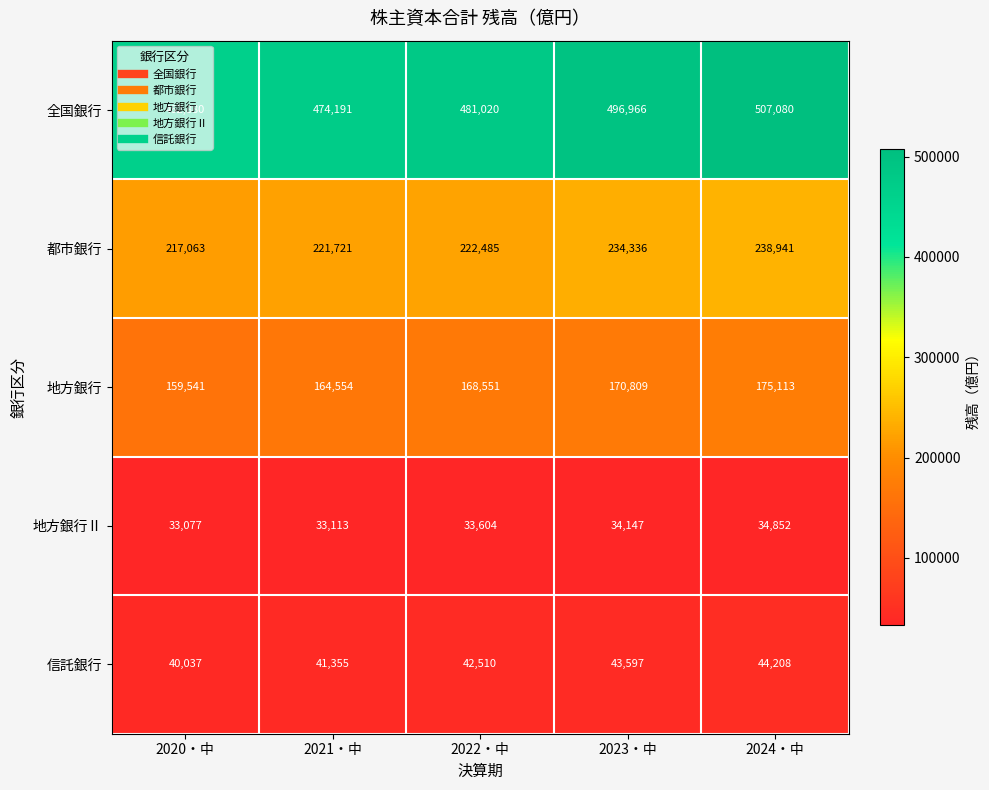

How many data points does each series have?

5